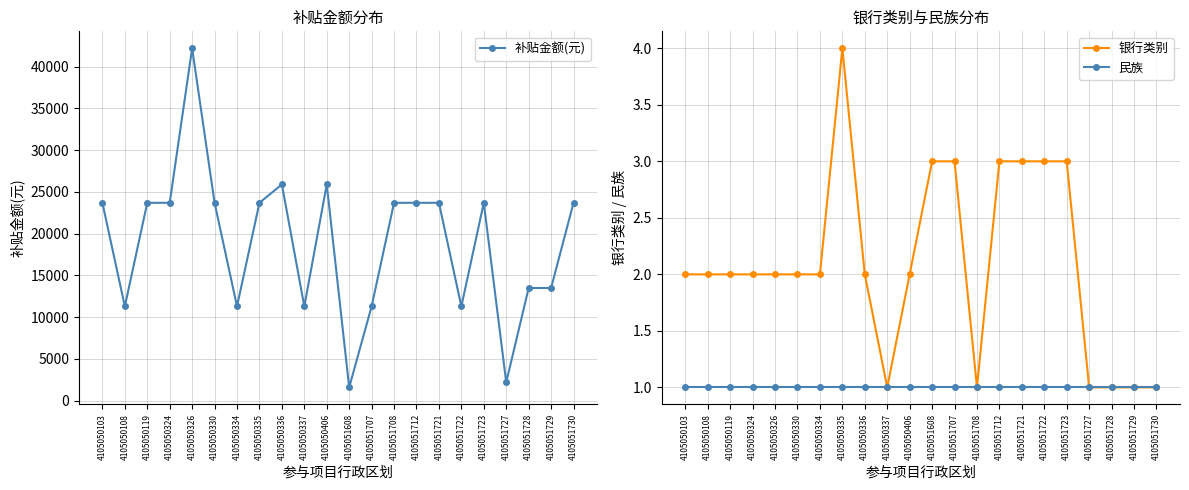

At how many categories does at least one series exceed 34692?

1